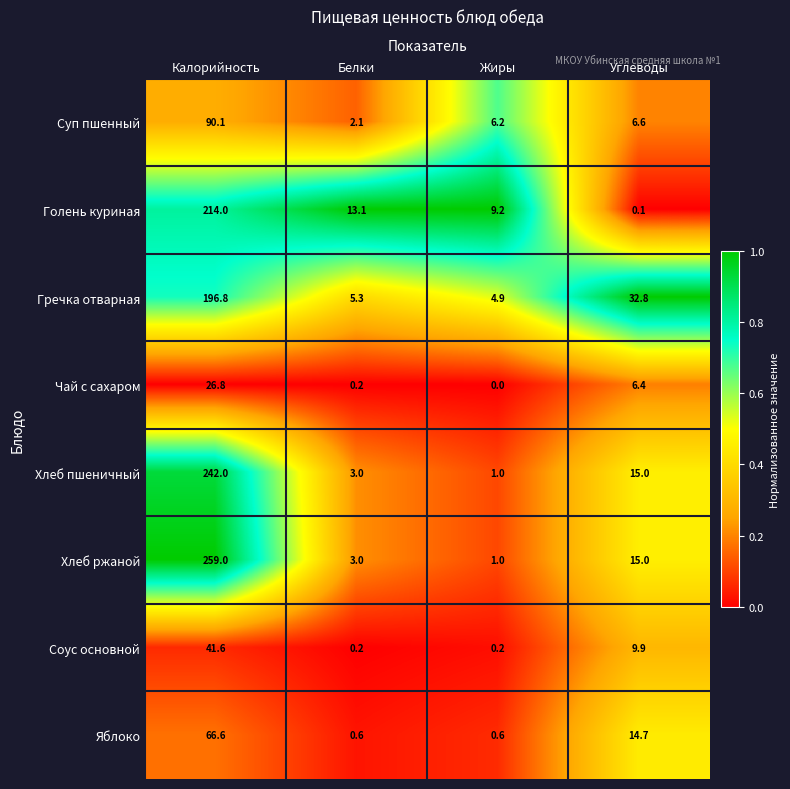

What is the difference between the maximum and second lowest values in the Суп пшенный series?

83.9